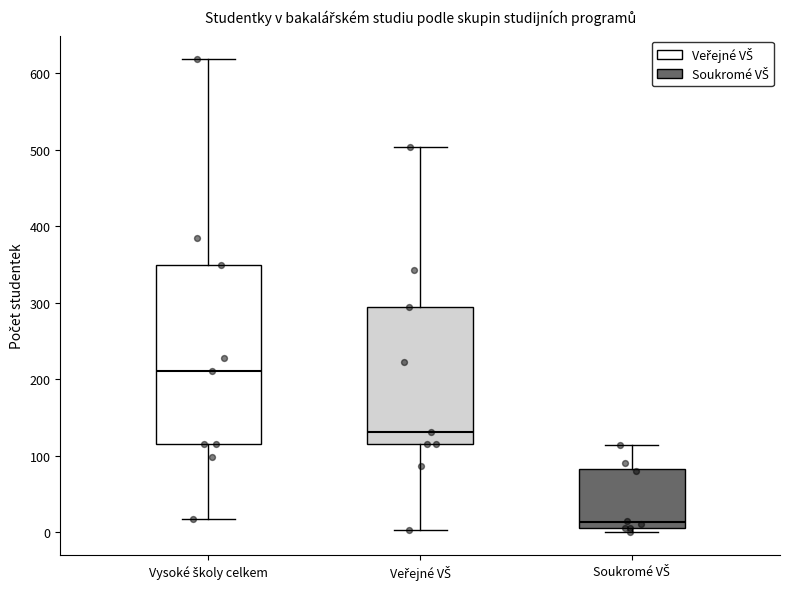

Reading left to right, read every box against the y-axis: the position of its median line, the range the box covers, and the ends of its whiskers. The values are not printed on the chart, so give them approximately, as read against the axis.

Vysoké školy celkem: median 210, box 120 to 350, whiskers 20 to 620
Veřejné VŠ: median 130, box 120 to 290, whiskers 0 to 500
Soukromé VŠ: median 10 (just above the box's lower edge), box 10 to 80, whiskers 0 to 110